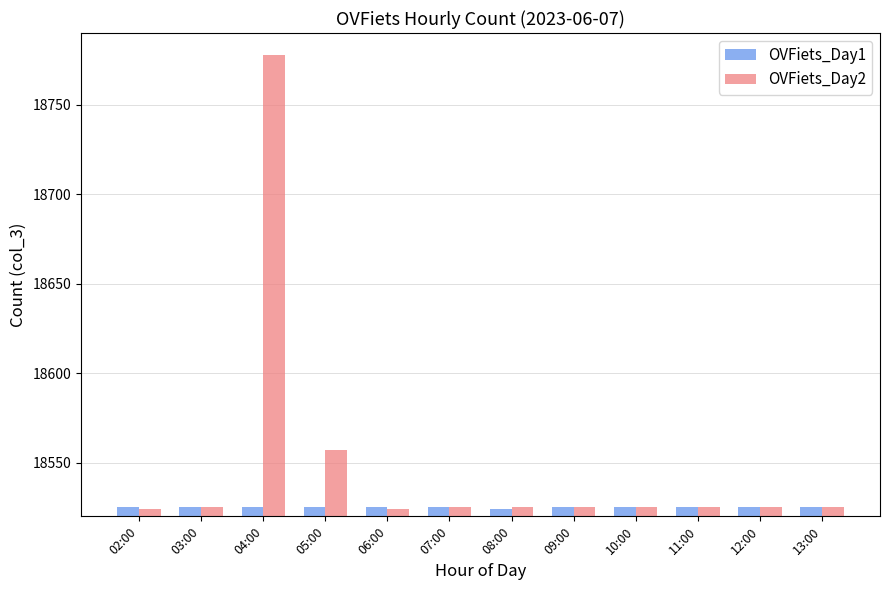

At which category is the sum across all series the highest?

04:00